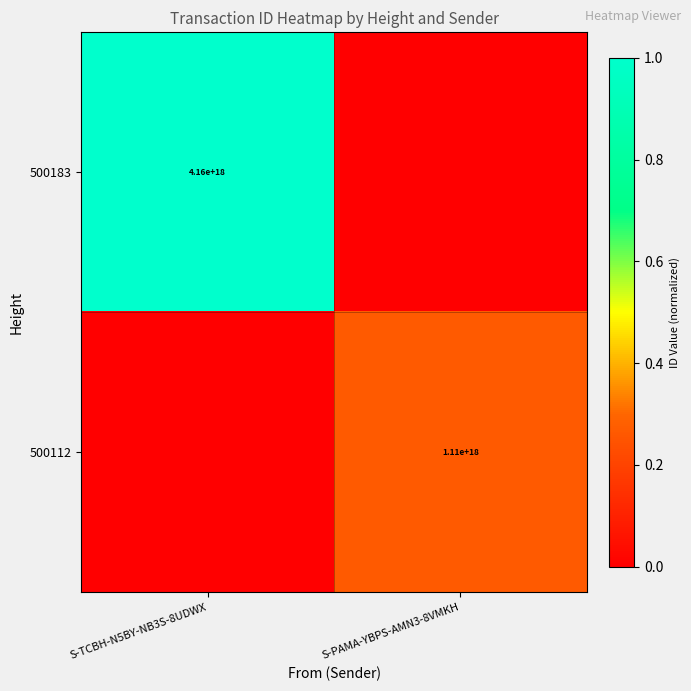

What is the maximum value shown in the chart?

1.0